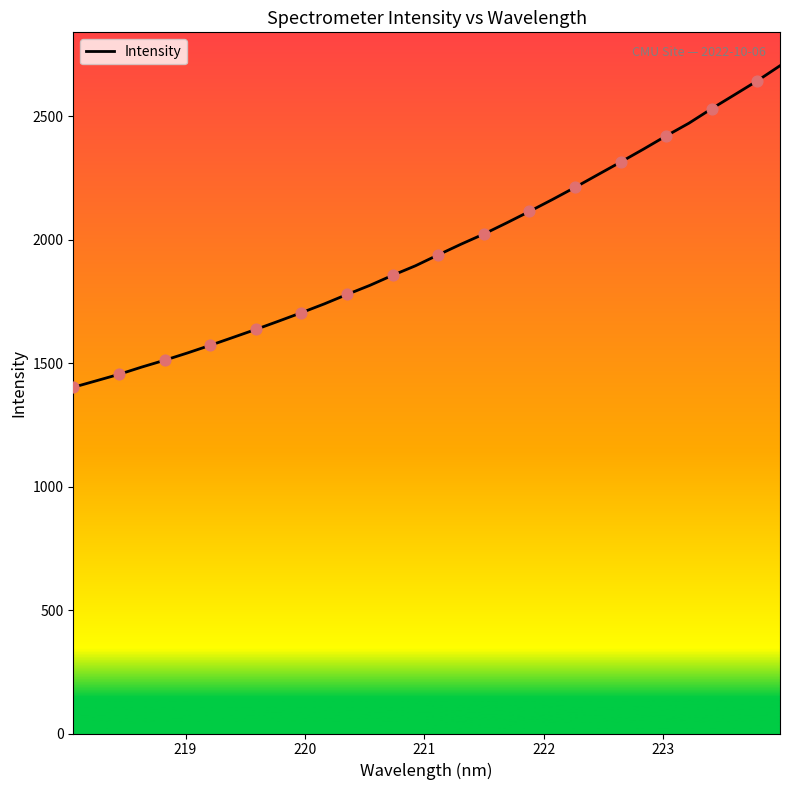

What is the minimum value shown in the chart?

1401.9